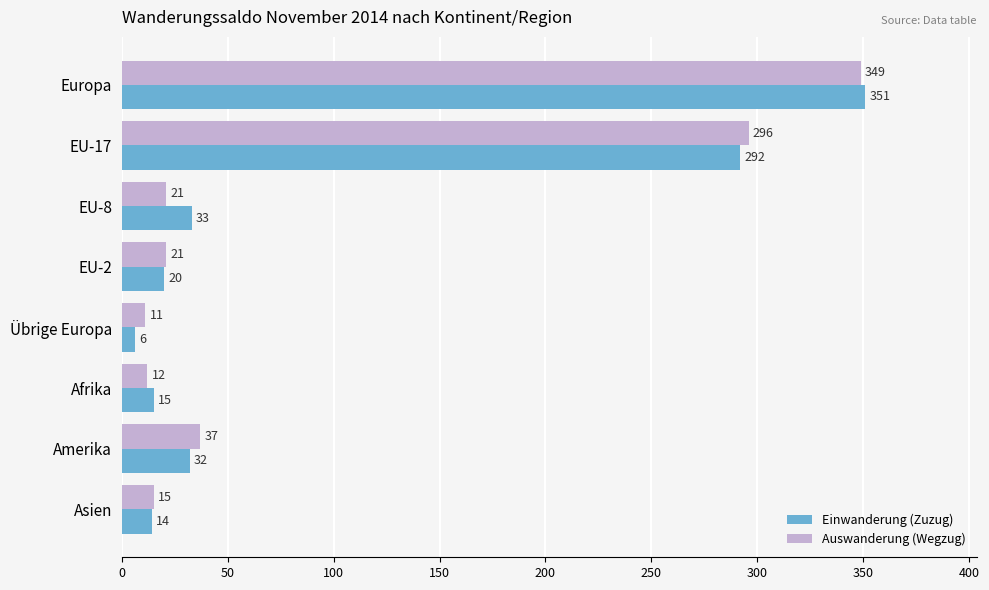

How many values in the Auswanderung (Wegzug) series are below 21?

3